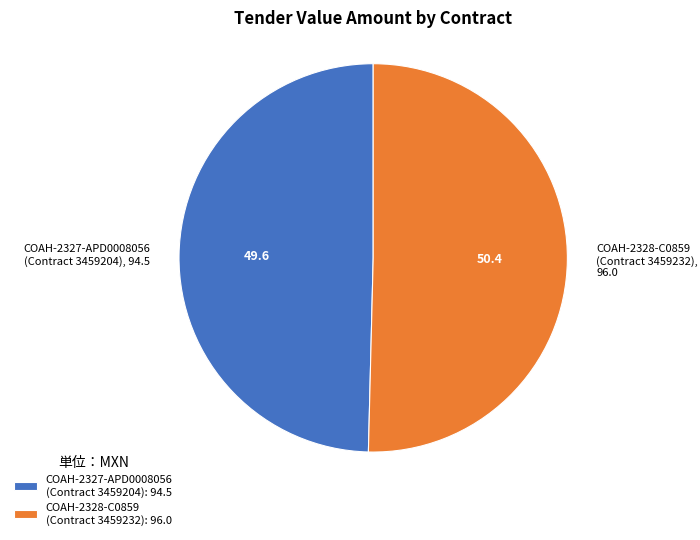

What is the ratio of the value at COAH-2328-C0859 (Contract 3459232) to the value at COAH-2327-APD0008056 (Contract 3459204)?

1.0